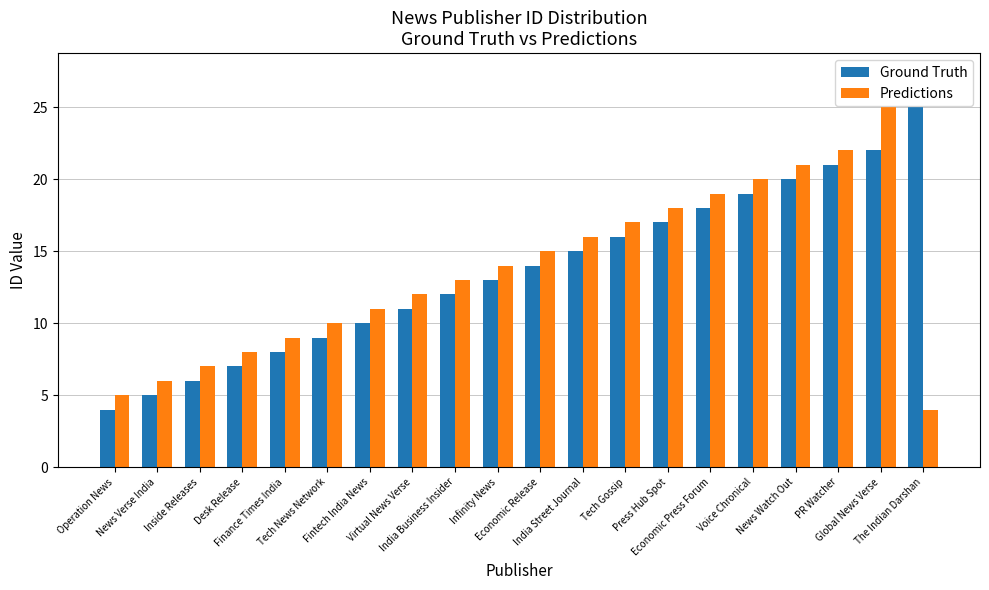

Does the chart contain stacked bars?

No